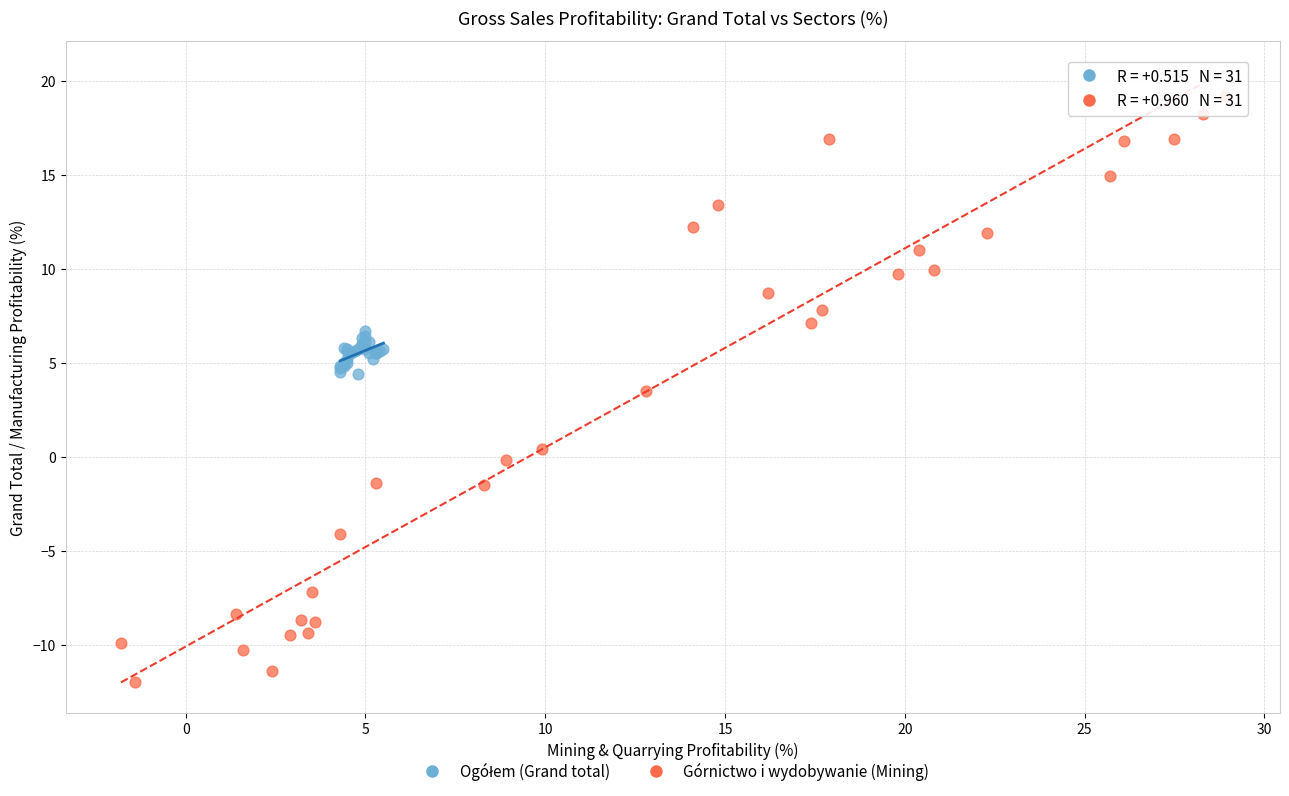

Which series has the largest Y range (max minus min)?

Górnictwo i wydobywanie (Mining)